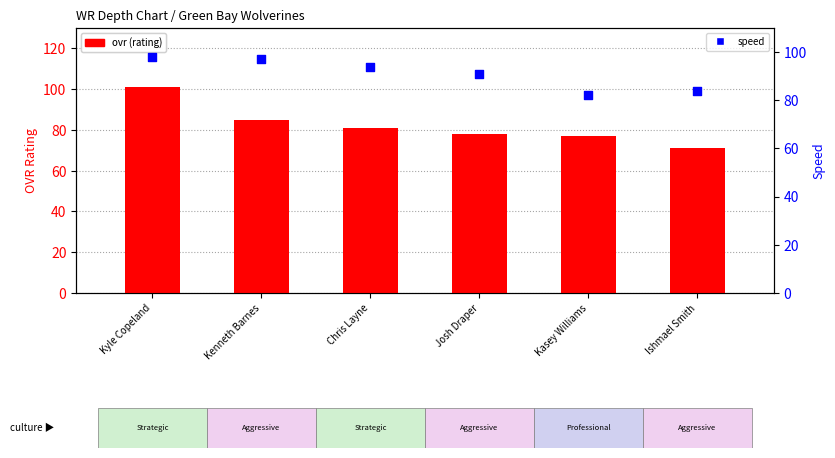

At how many categories does at least one series exceed 87?

4